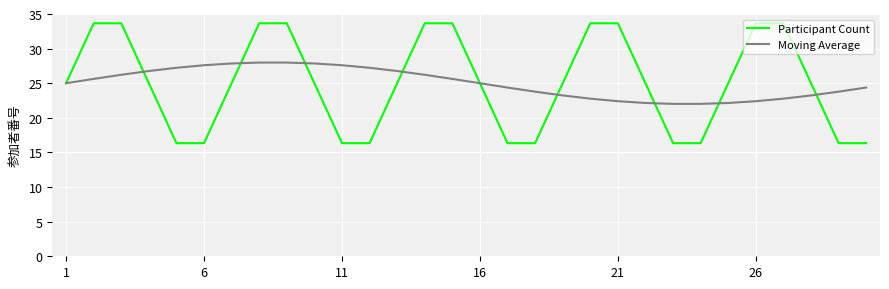

At how many categories does at least one series exceed 26?

18